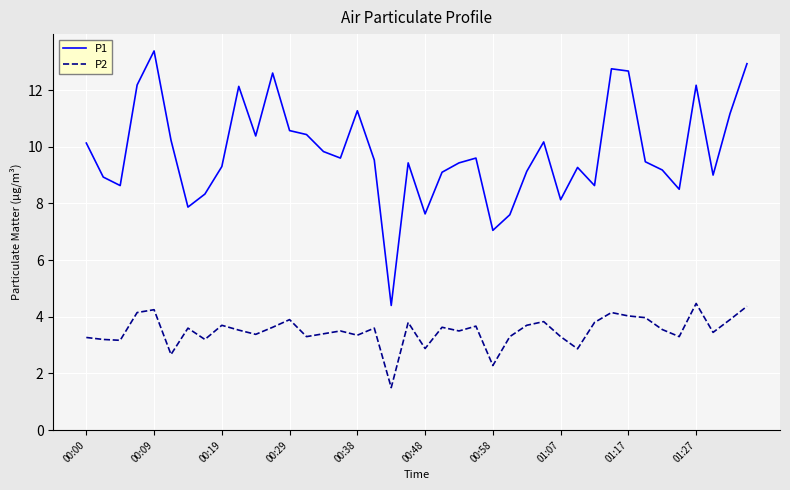

Which series has the largest total across all categories?

P1